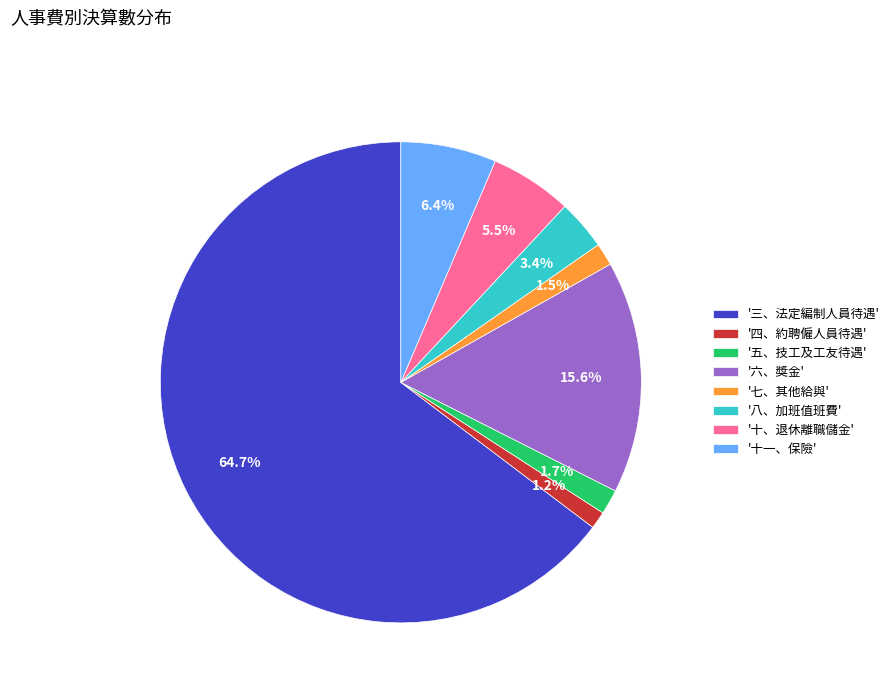

Which has a higher value, '十、退休離職儲金' or '五、技工及工友待遇'?

'十、退休離職儲金'